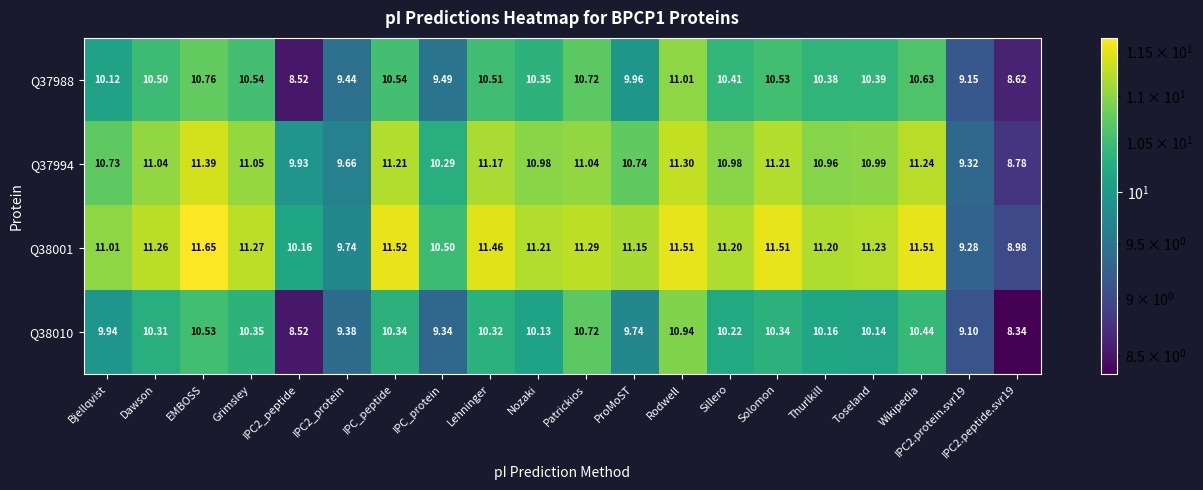

At which category does the chart reach its peak across all series?

EMBOSS